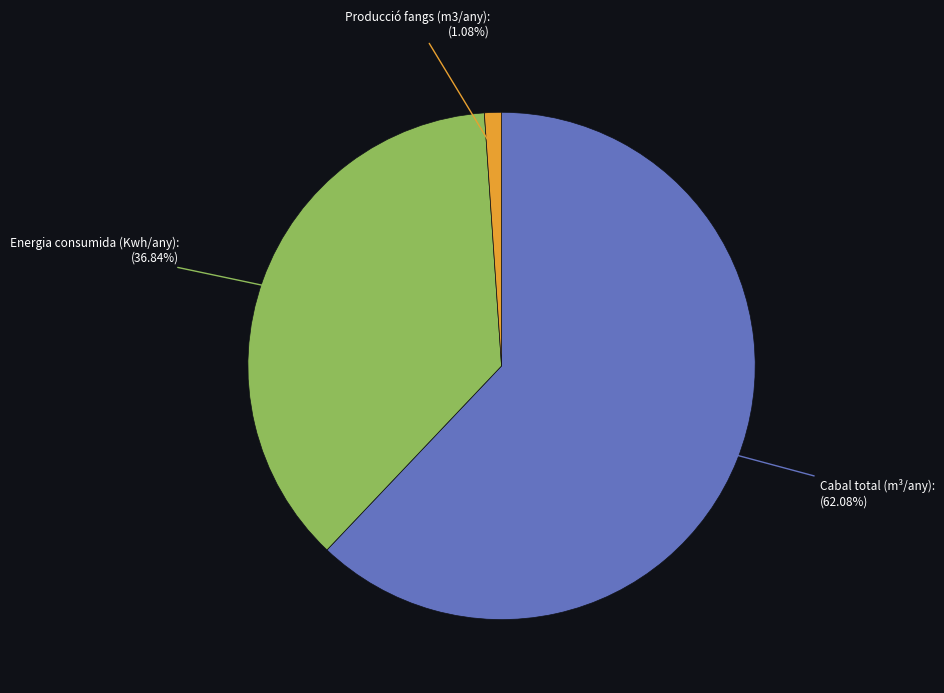

How many slices are in this pie chart?

3